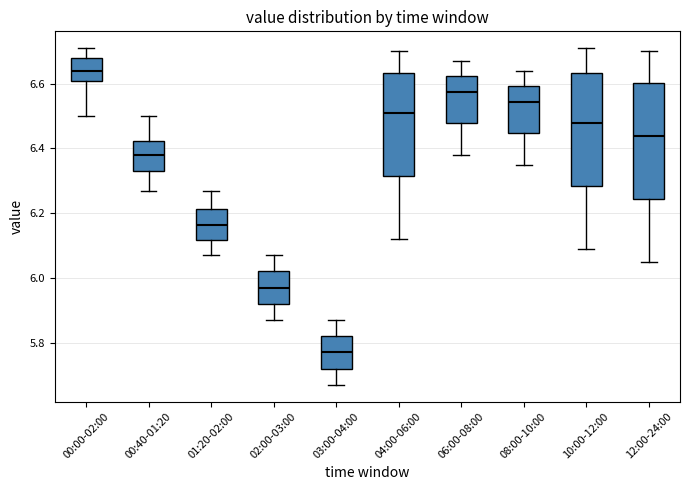

Which box has the lowest median line?

03:00-04:00